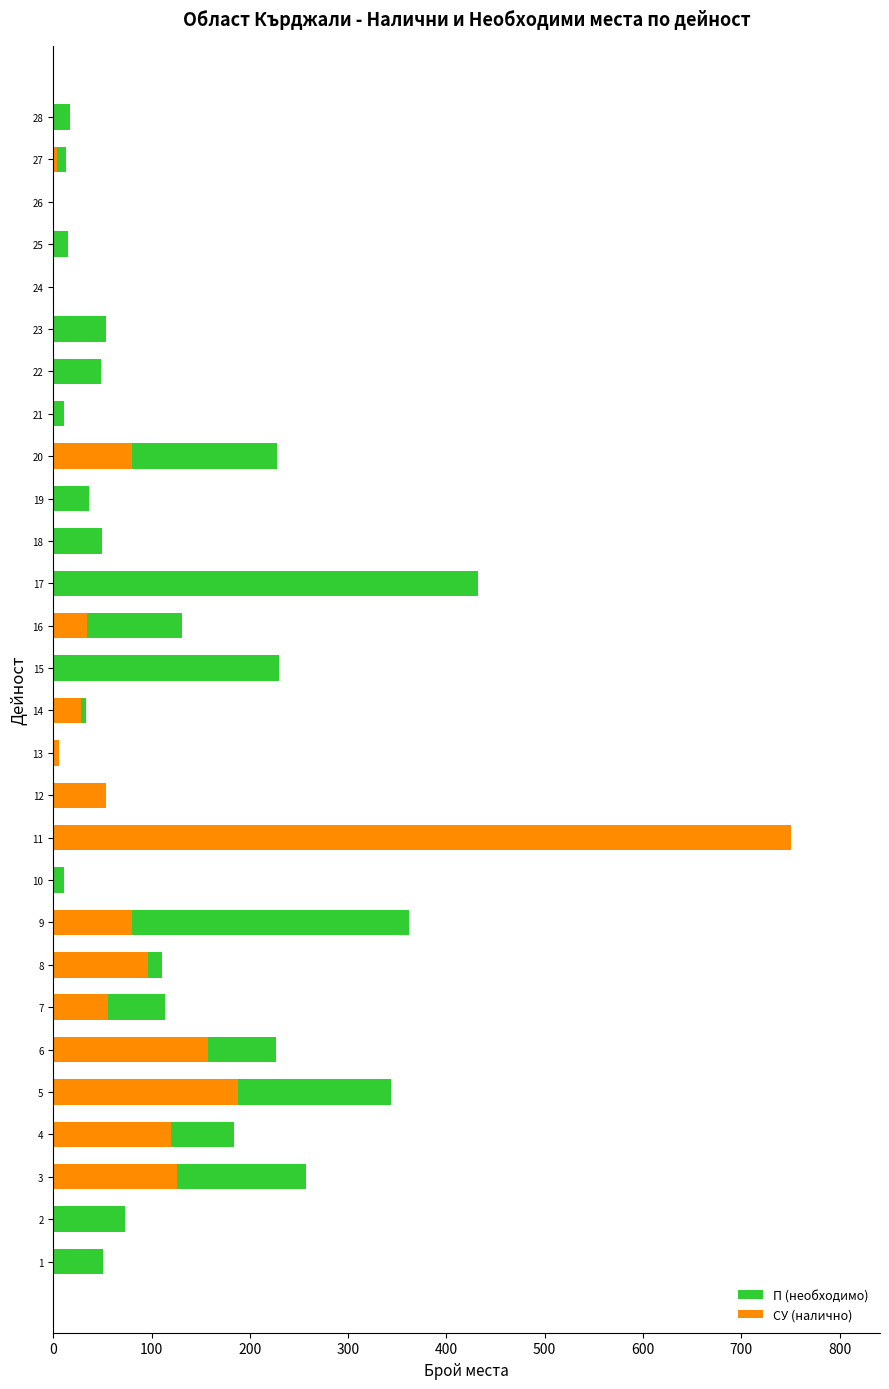

What is the difference between the second highest and minimum values in the П (необходимо) series?

362